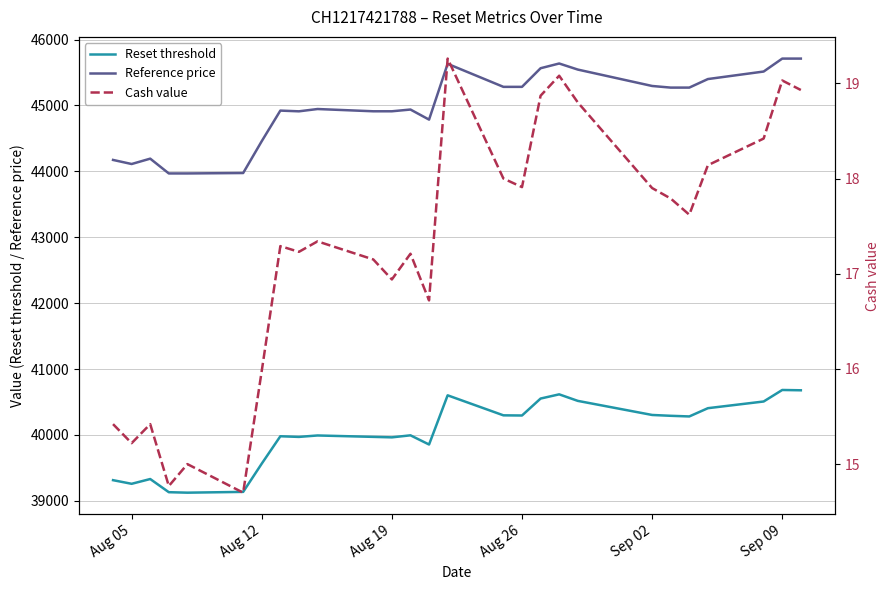

True or false: Reset threshold and Reference price cross at least once.

False